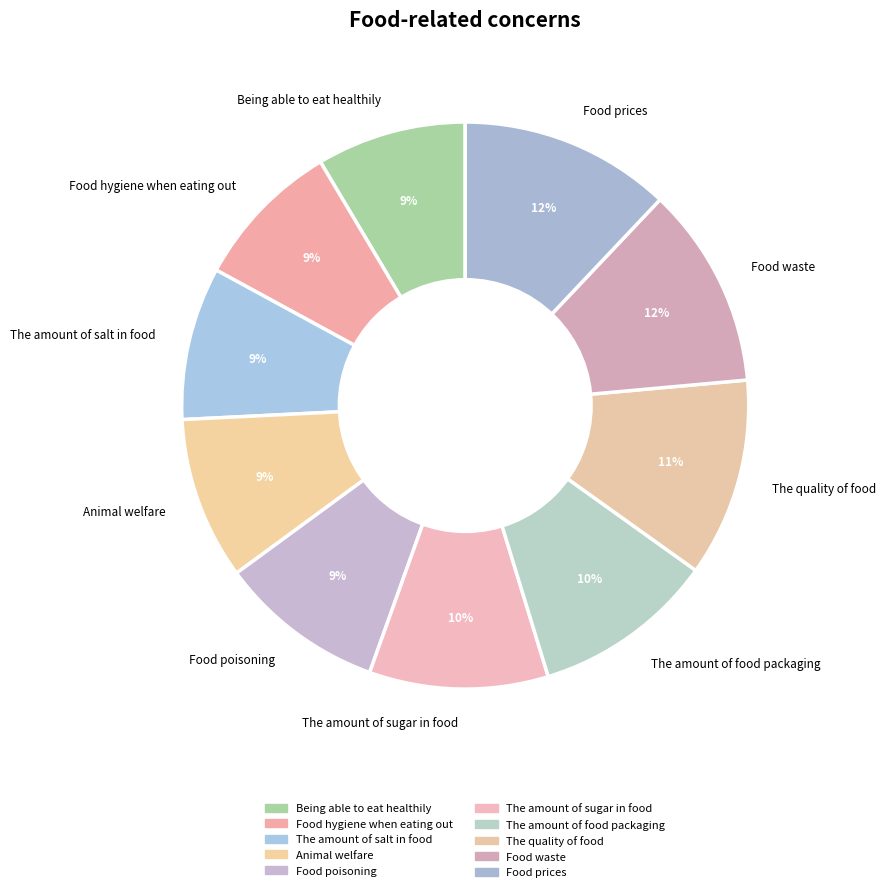

Is there any slice that represents more than half of the pie?

No